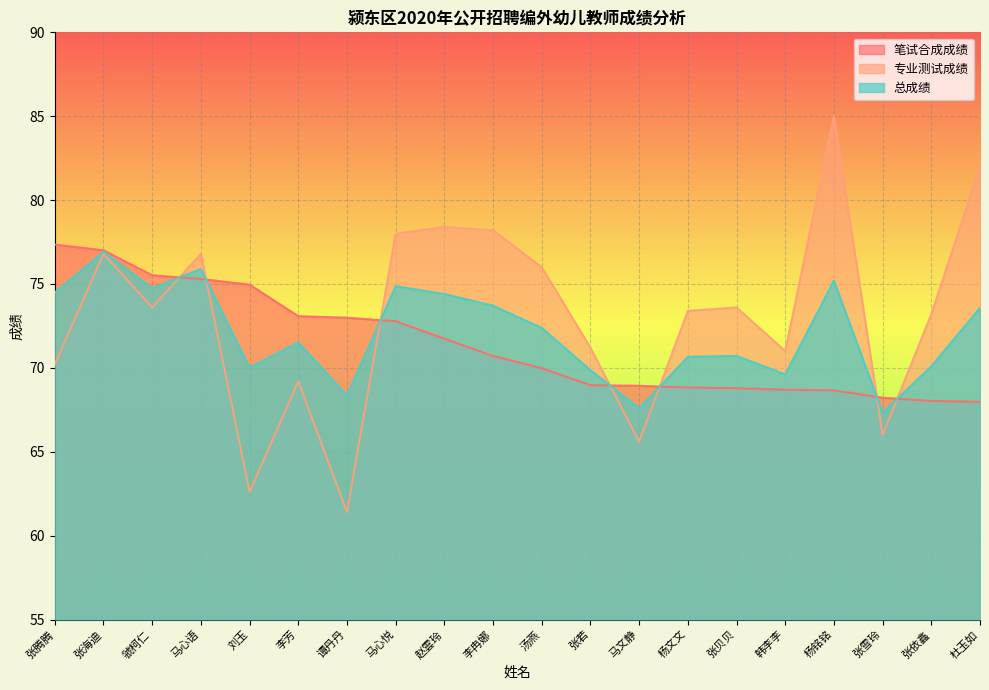

Which series has the largest range (max minus min)?

专业测试成绩